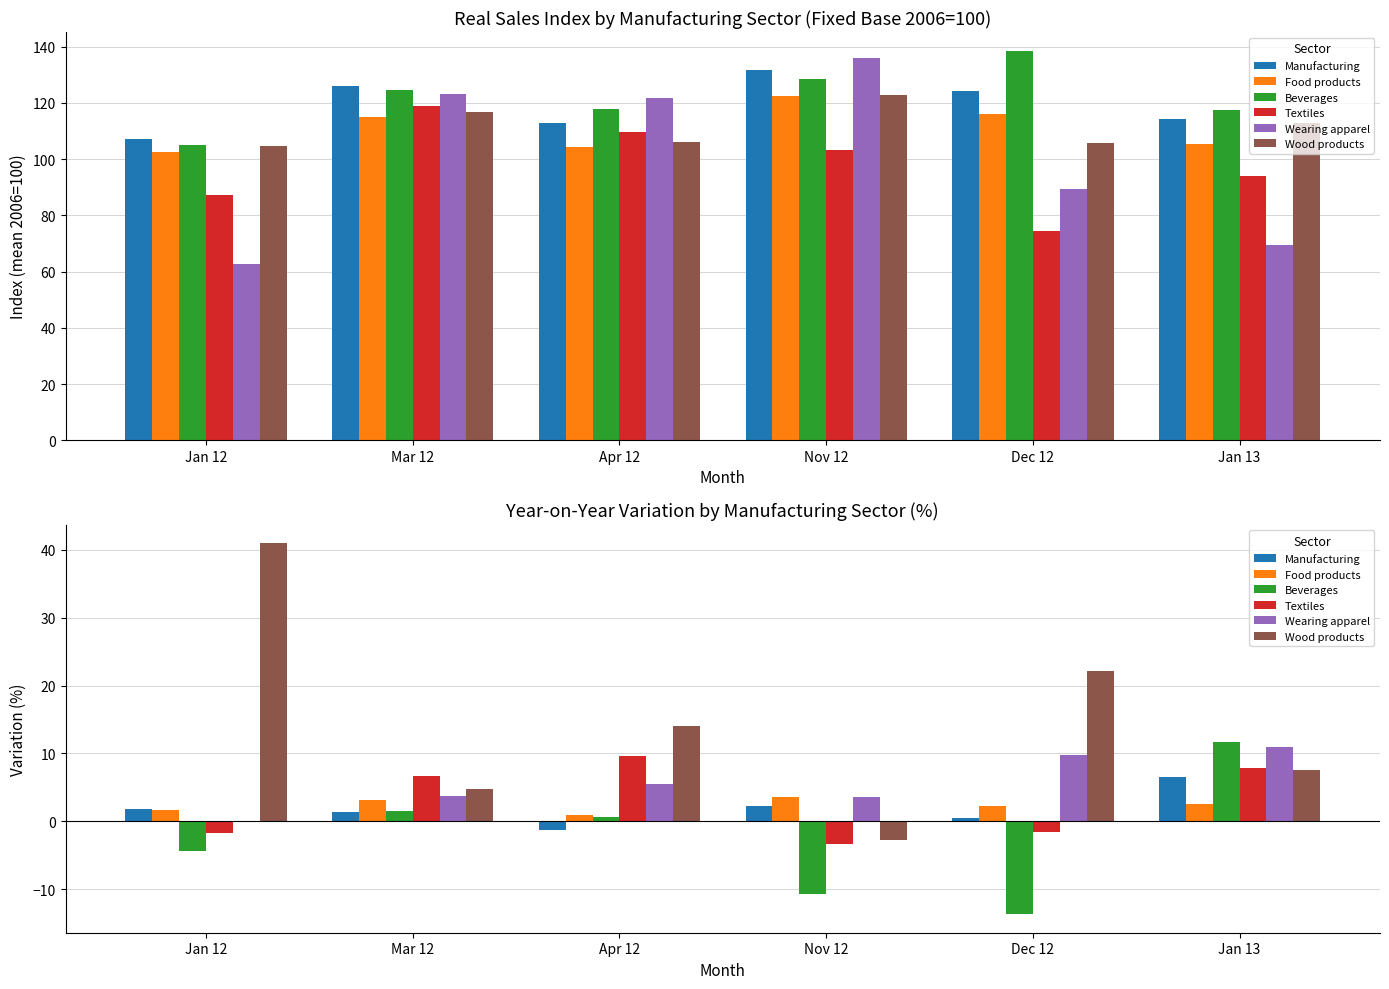

Reading left to right, extract all data points from this chart.

Manufacturing: Jan 12=1.8	Mar 12=1.4	Apr 12=-1.3	Nov 12=2.3	Dec 12=0.5	Jan 13=6.5
Food products: Jan 12=1.7	Mar 12=3.1	Apr 12=0.9	Nov 12=3.5	Dec 12=2.2	Jan 13=2.5
Beverages: Jan 12=-4.4	Mar 12=1.5	Apr 12=0.6	Nov 12=-10.8	Dec 12=-13.7	Jan 13=11.7
Textiles: Jan 12=-1.8	Mar 12=6.6	Apr 12=9.6	Nov 12=-3.4	Dec 12=-1.6	Jan 13=7.8
Wearing apparel: Jan 12=0.0	Mar 12=3.7	Apr 12=5.5	Nov 12=3.6	Dec 12=9.8	Jan 13=11.0
Wood products: Jan 12=41.0	Mar 12=4.7	Apr 12=14.0	Nov 12=-2.7	Dec 12=22.2	Jan 13=7.6